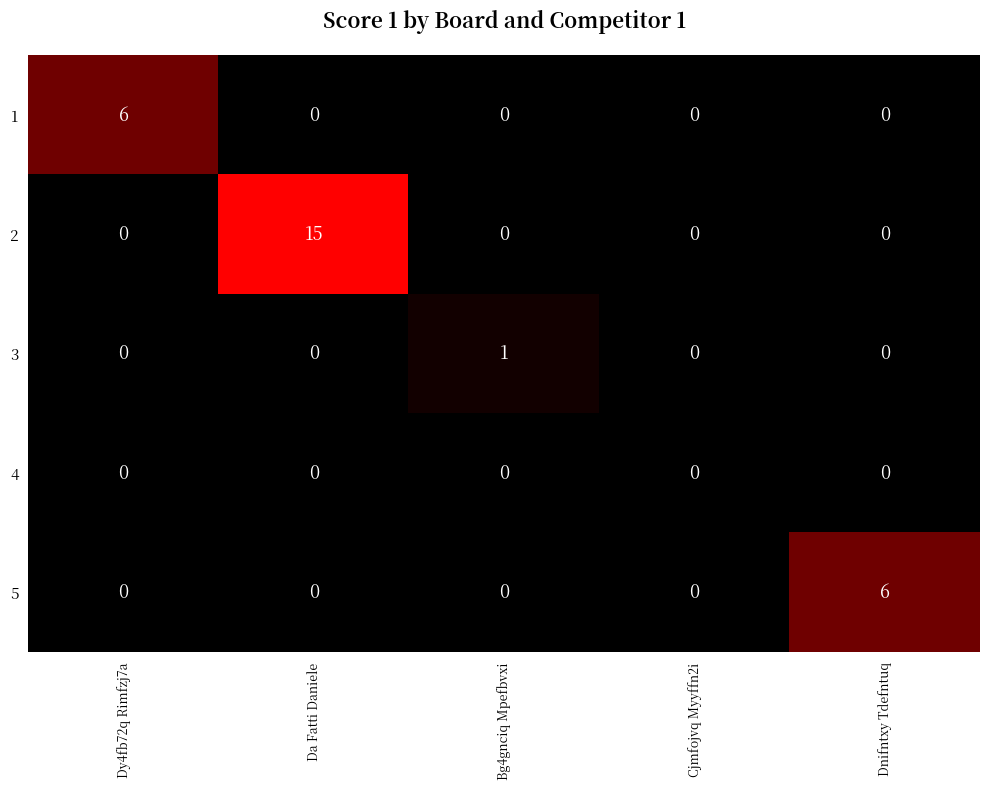

How many data points does each series have?

5